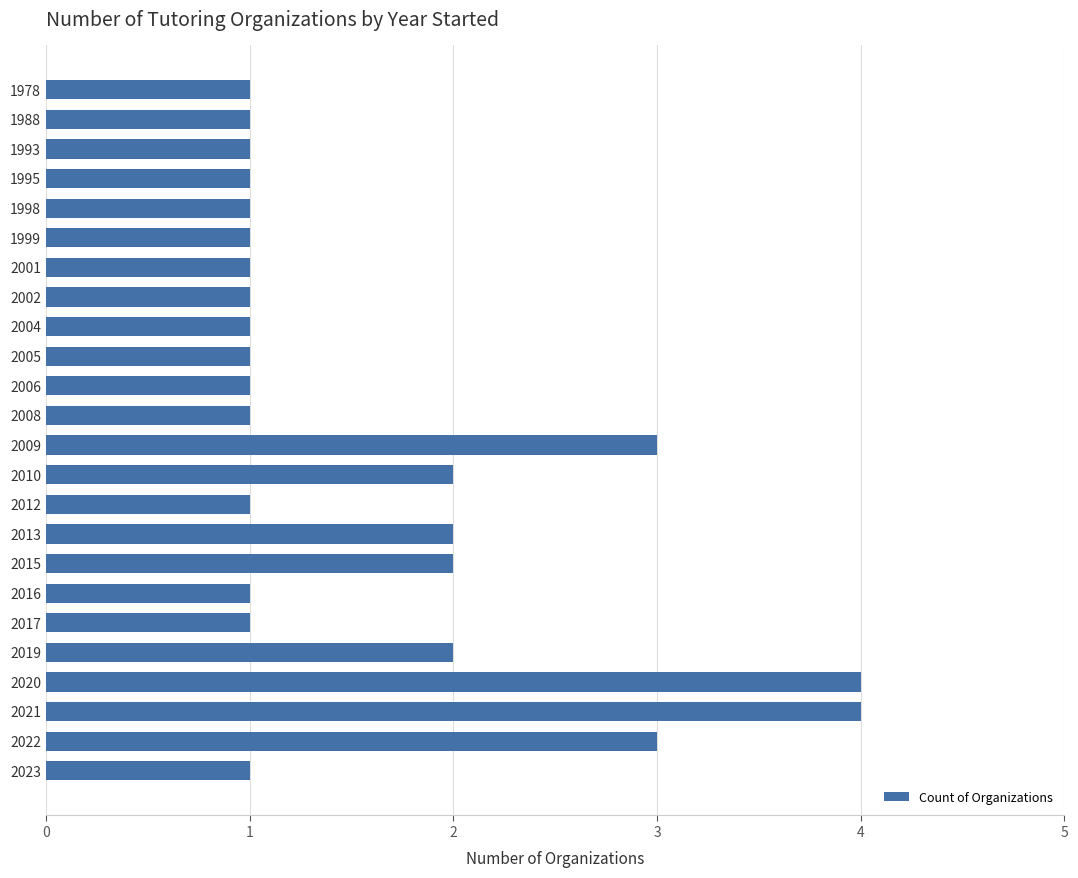

True or false: the data shows 1 at 2005.

True